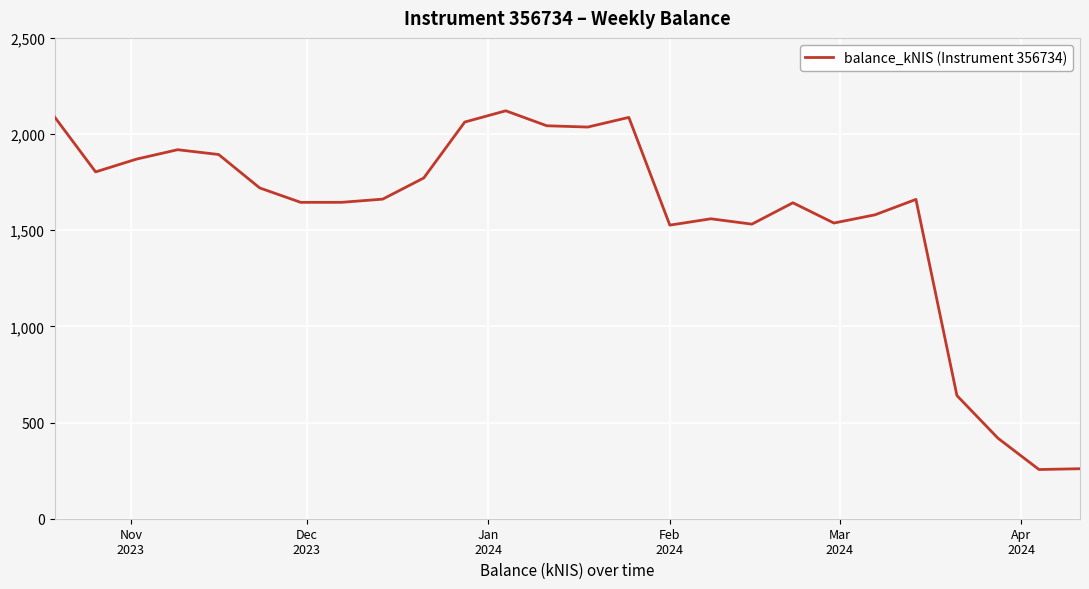

How many lines are shown in the chart?

1